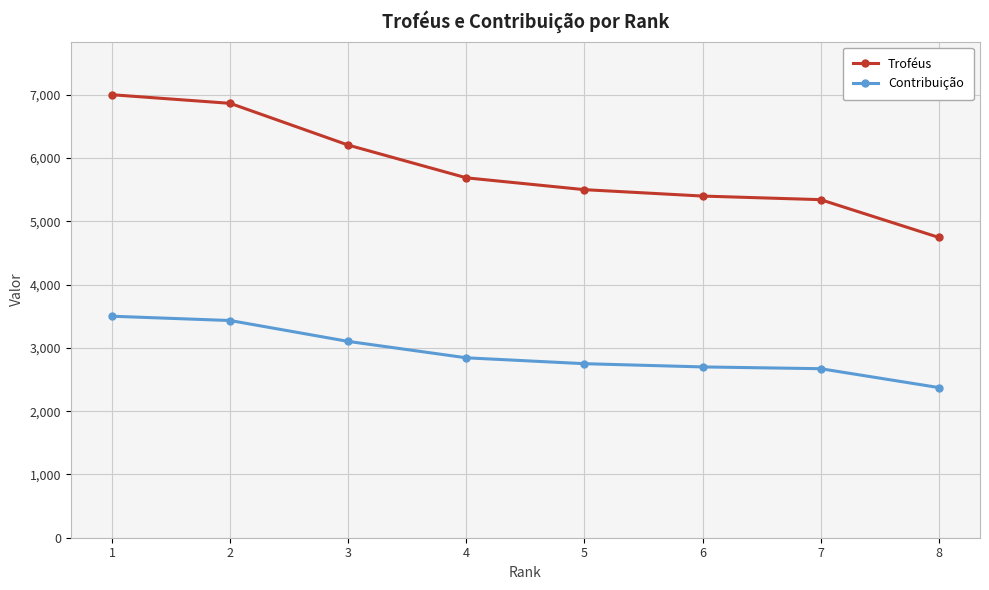

Which series has the largest total across all categories?

Troféus